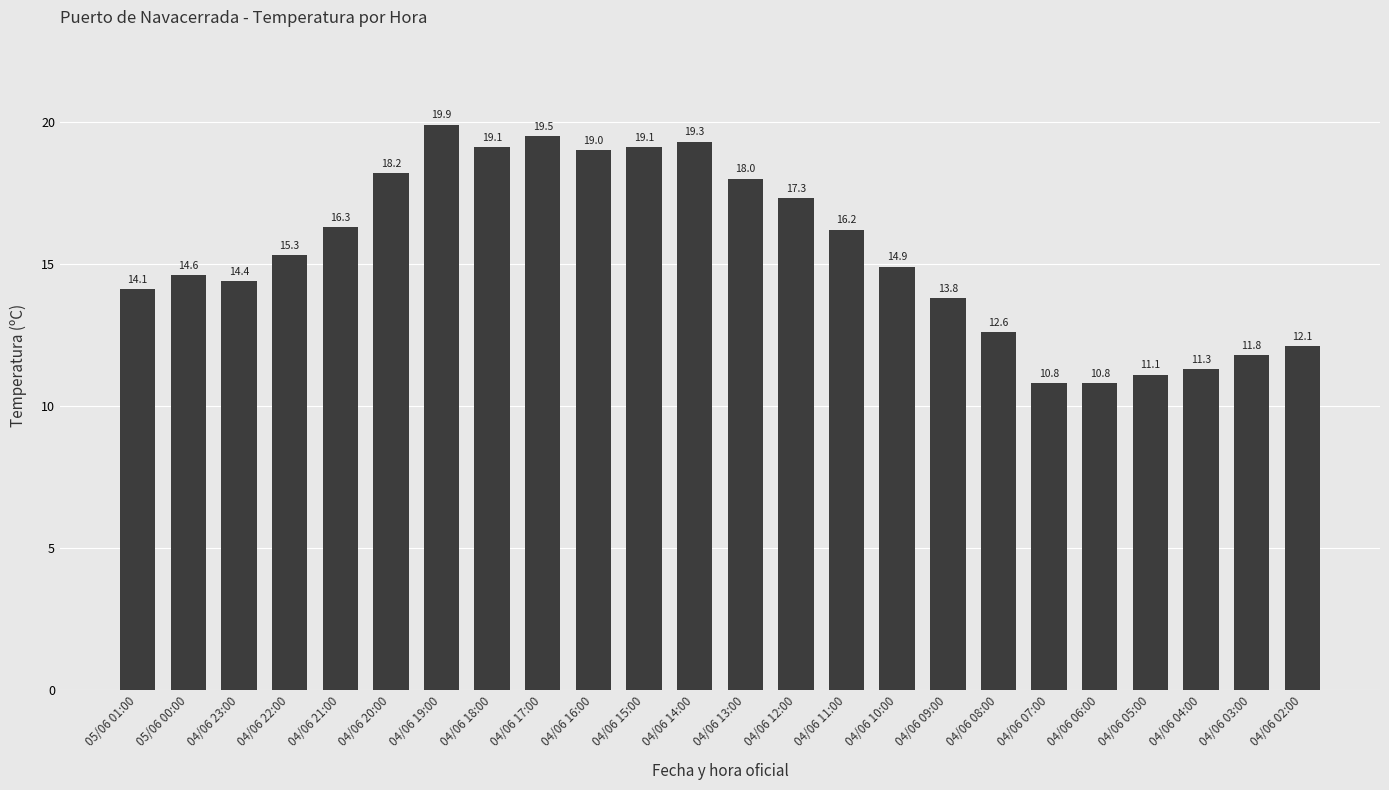

Are the bars grouped side by side (vs. stacked)?

No